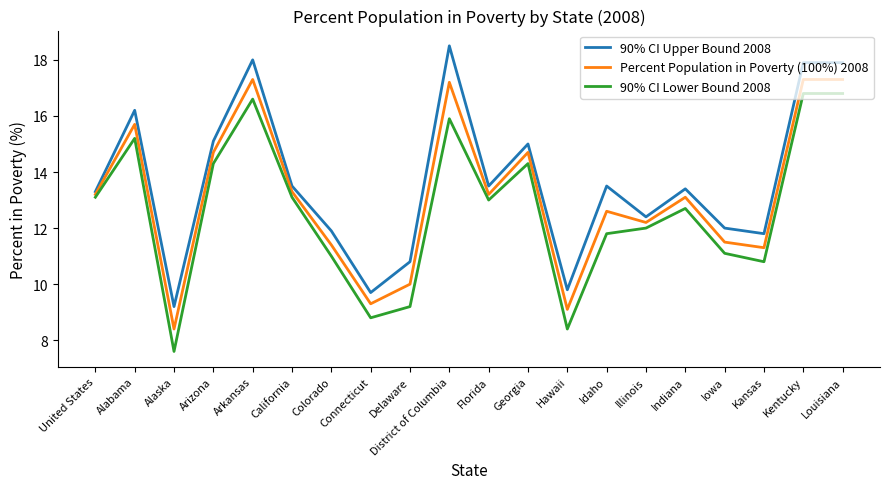

True or false: Percent Population in Poverty (100%) 2008 and 90% CI Lower Bound 2008 cross at least once.

False